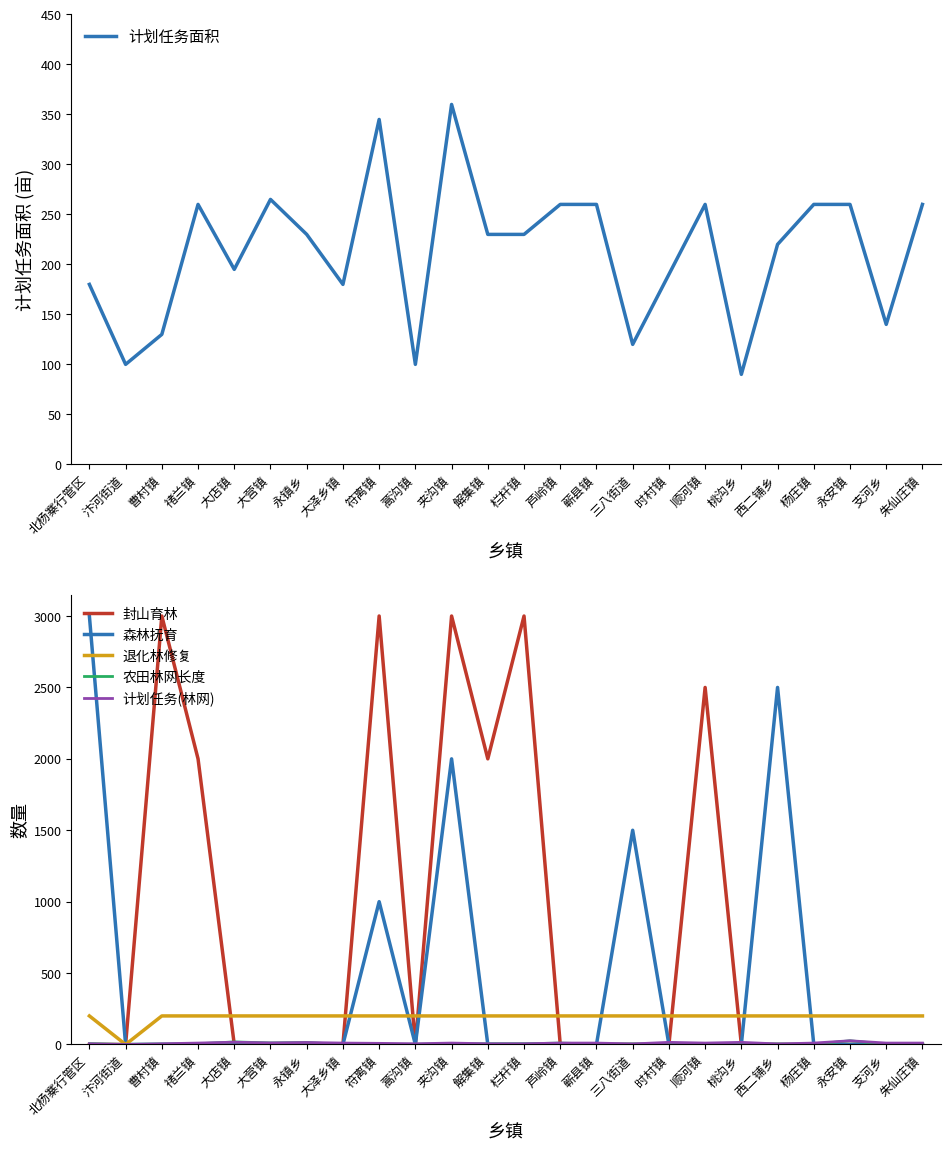

At which label is 封山育林 closest to 1500?

禇兰镇